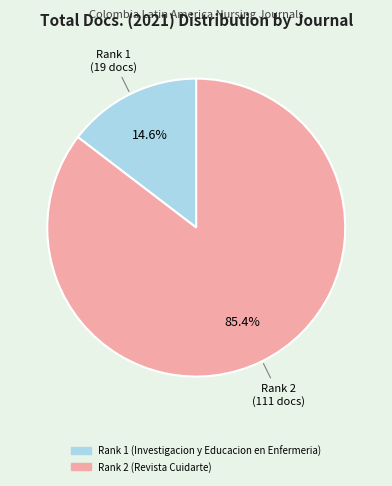

To the nearest percent, what percentage of the pie is Rank 2 (Revista Cuidarte)?

85%